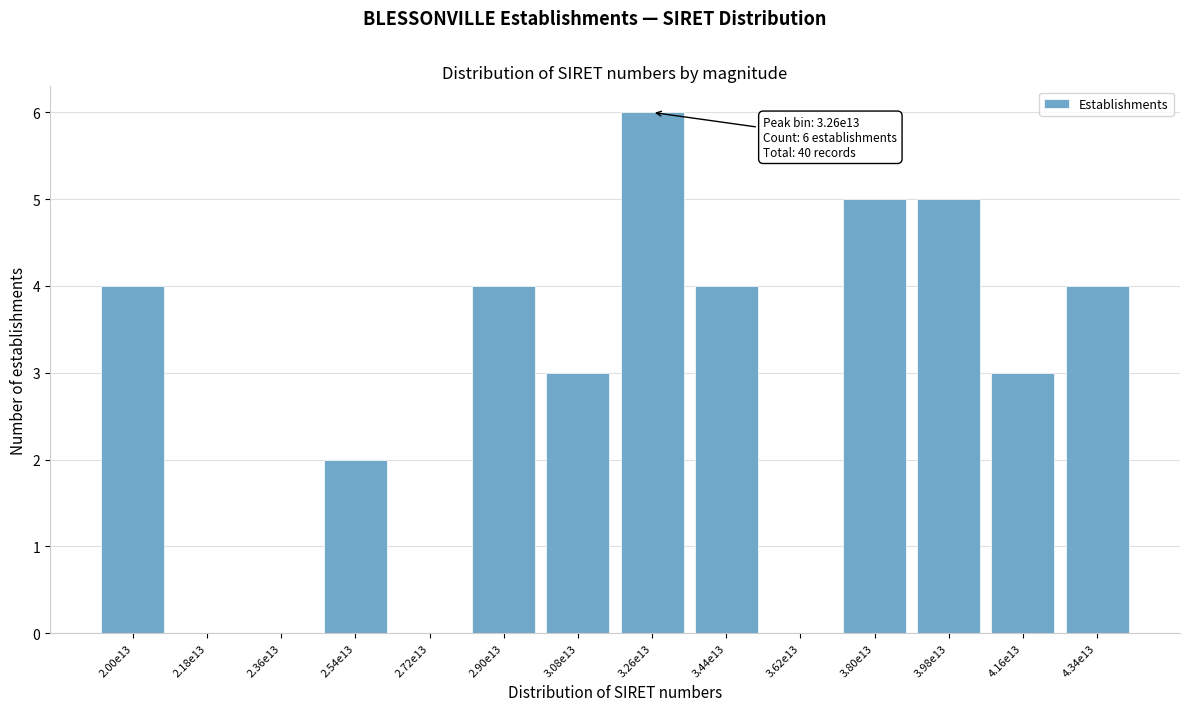

Reading left to right, list all the values displayed in this chart.

2.00e13=4	2.18e13=0	2.36e13=0	2.54e13=2	2.72e13=0	2.90e13=4	3.08e13=3	3.26e13=6	3.44e13=4	3.62e13=0	3.80e13=5	3.98e13=5	4.16e13=3	4.34e13=4